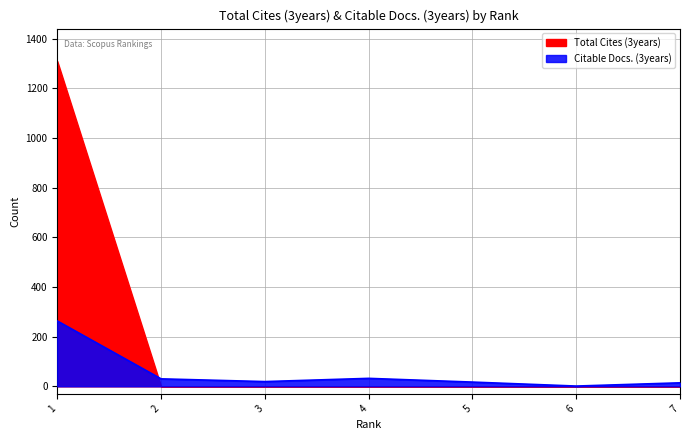

Which label corresponds to the smallest value in the chart?

6